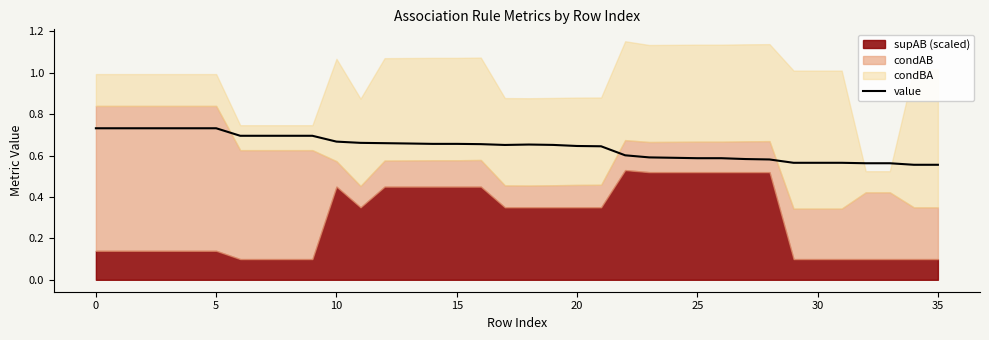

Is it true that the value at 25 is 1.0?

False